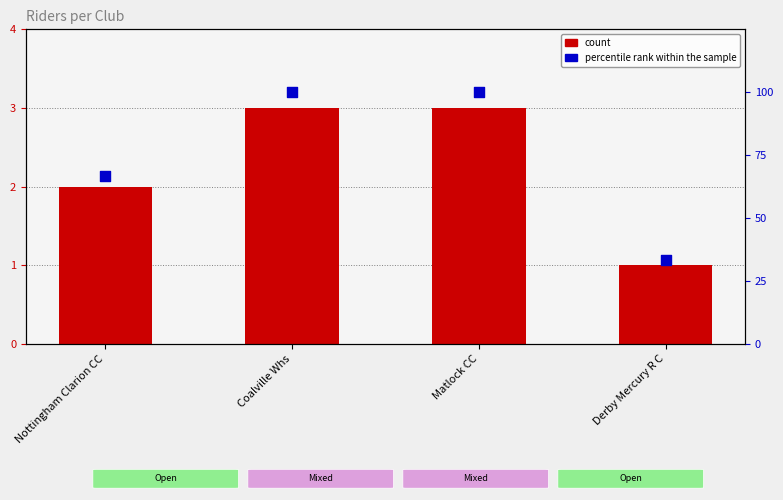

At which category is the sum across all series the highest?

Coalville Whs